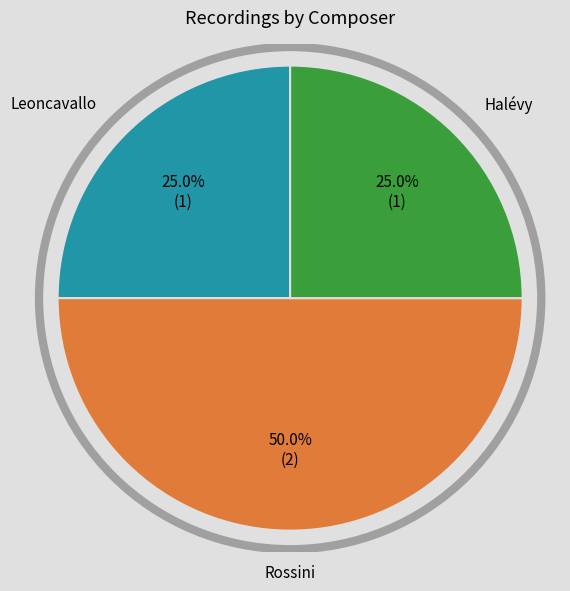

To the nearest percent, what percentage of the pie is Leoncavallo?

25%